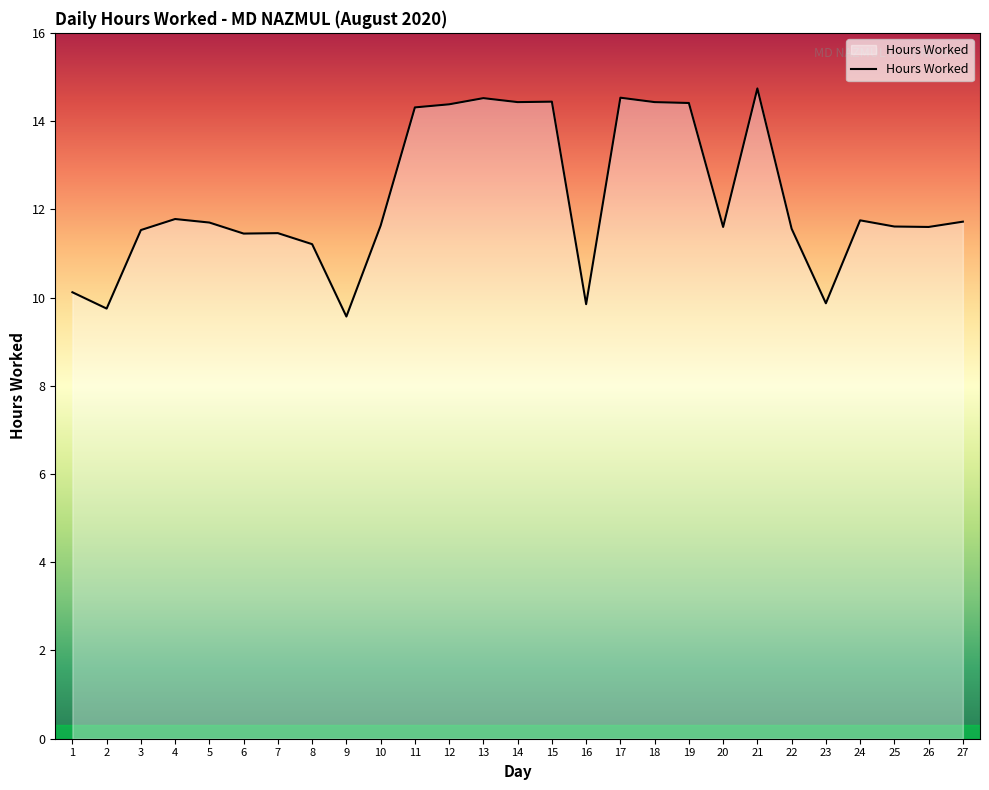

Approximately how many times larger is the value at 19 compared to 5?

1.2